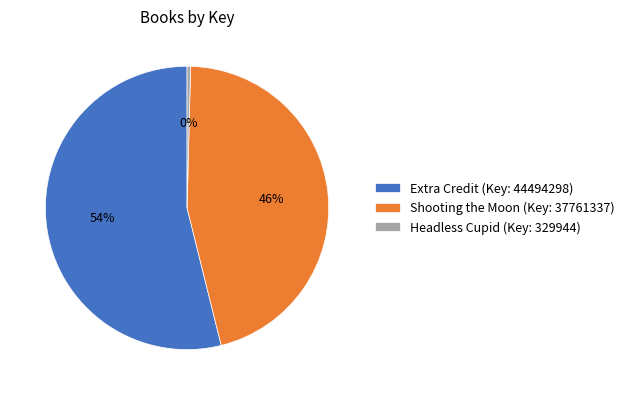

Which category has the biggest portion of the pie?

Extra Credit